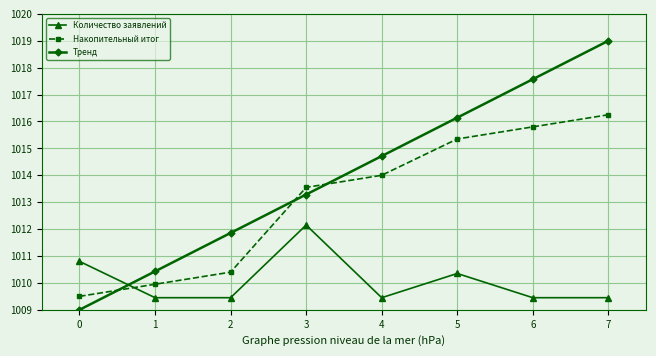

What is the approximate value of Тренд at 7?

1019.0